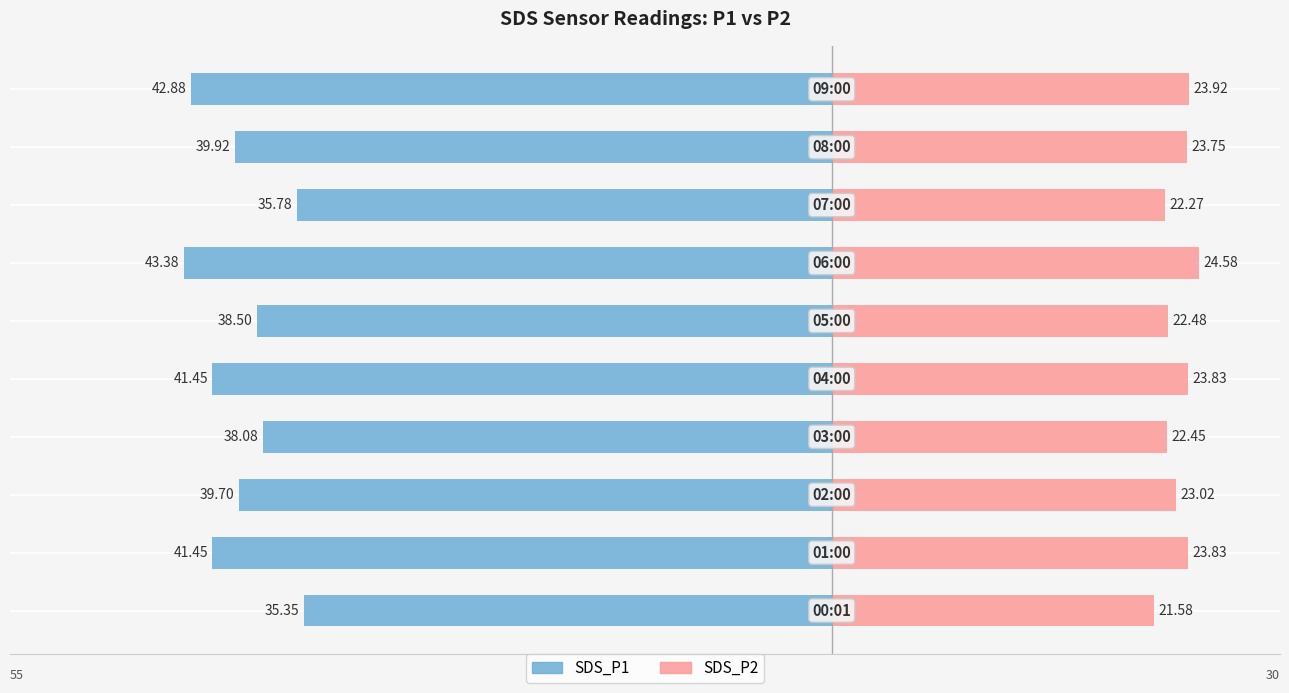

Is it true that SDS_P1 equals -66.3 at 20?

False